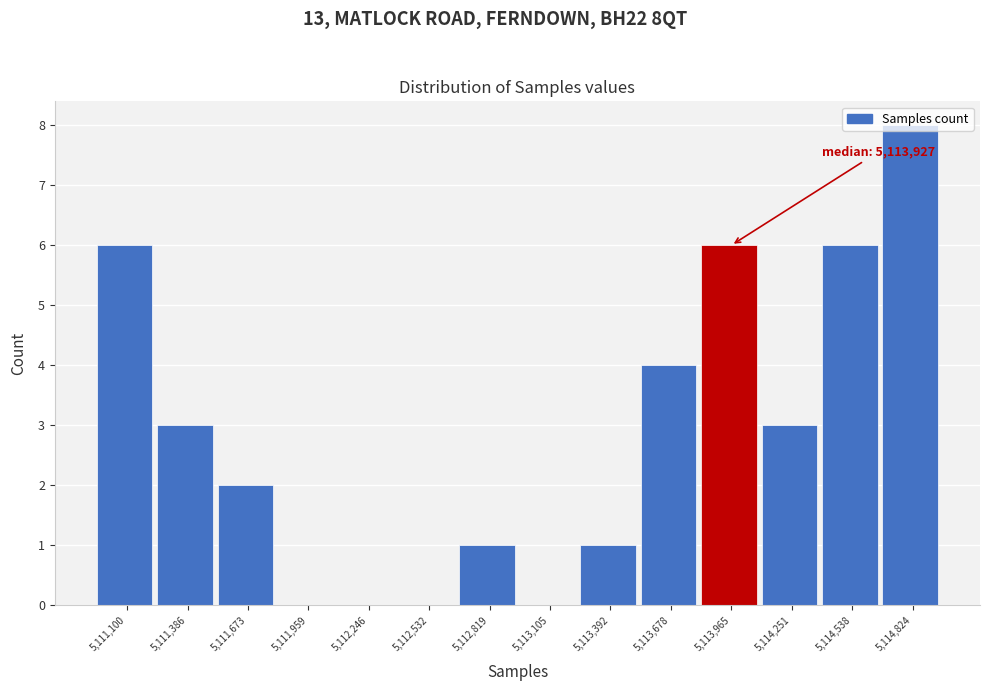

Which range on the x-axis has the tallest bar?

5114700 to 5114950